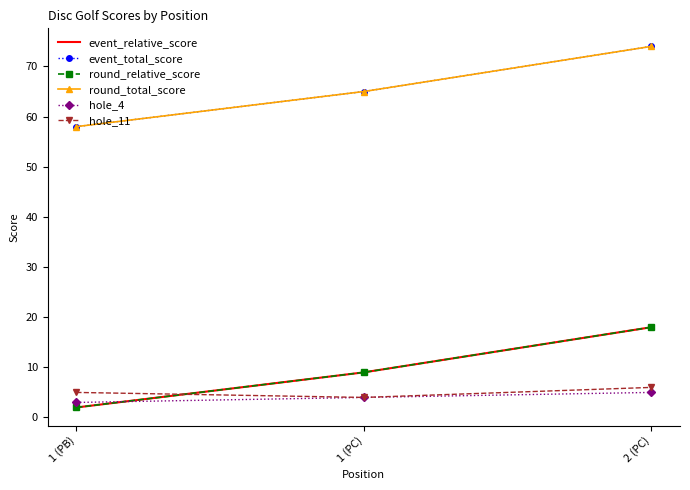

What is the sum of all hole_11 values?

15